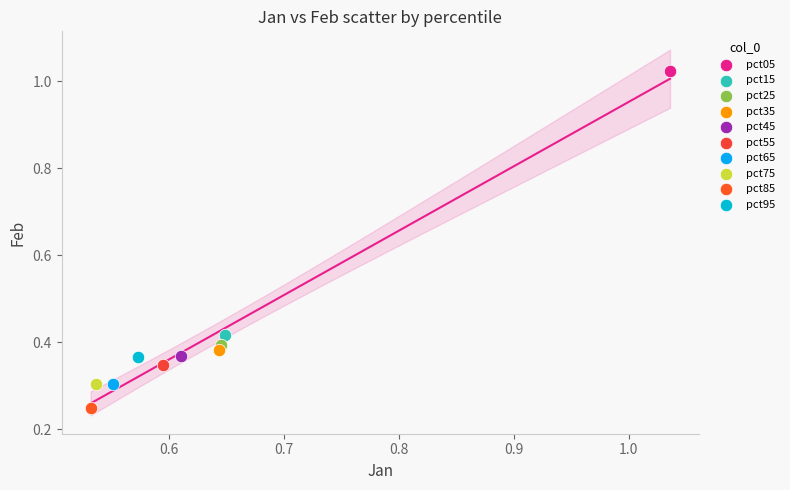

Which series contains the lowest Y value?

pct85